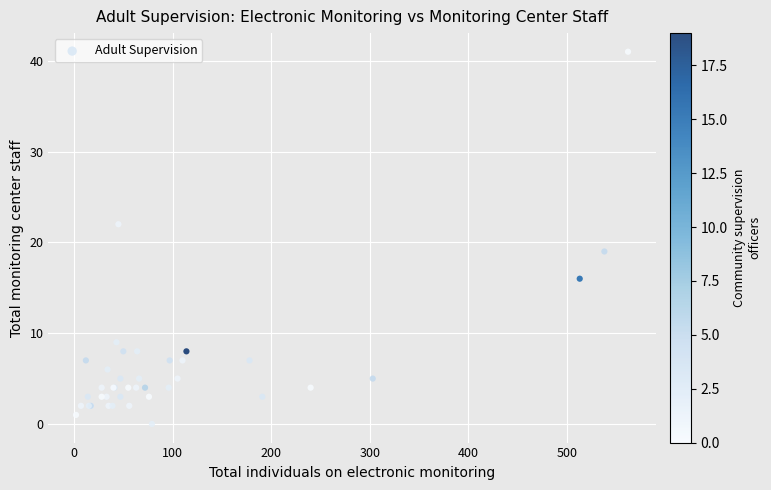

What Y value in the scatter plot is closest to 20?

19